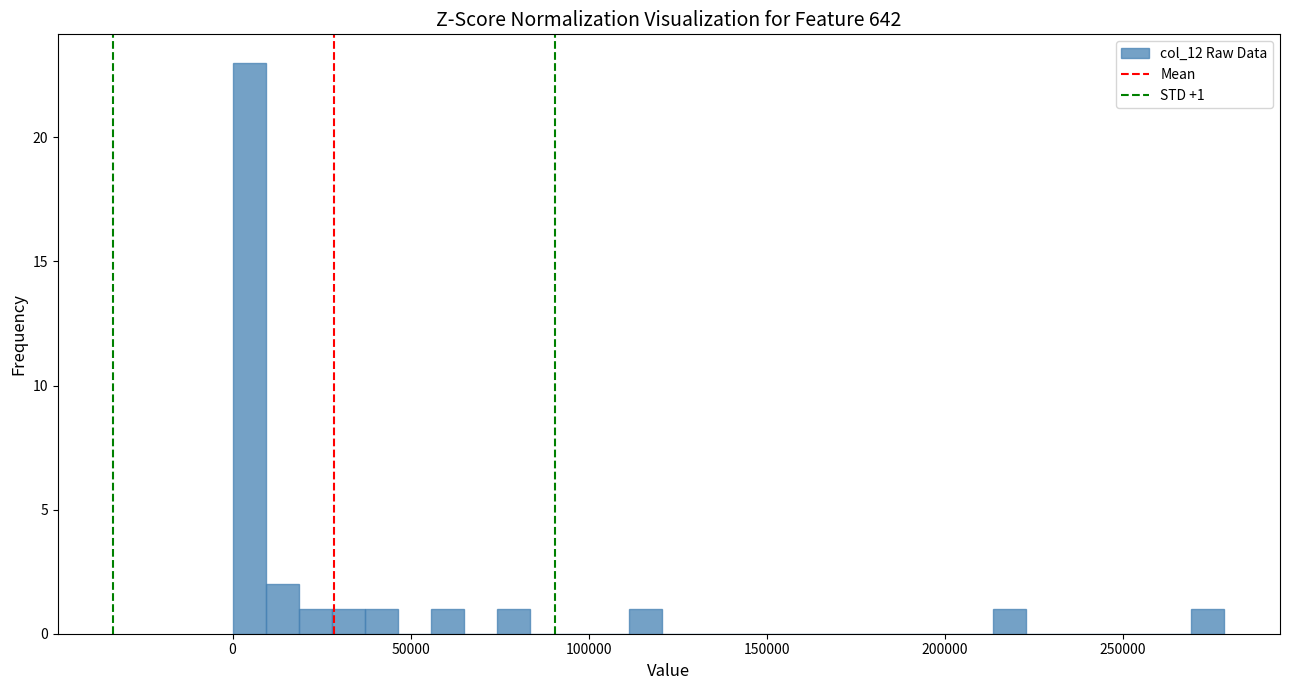

Read against the x-axis, roughly where is the centre of the tallest bar?

5000